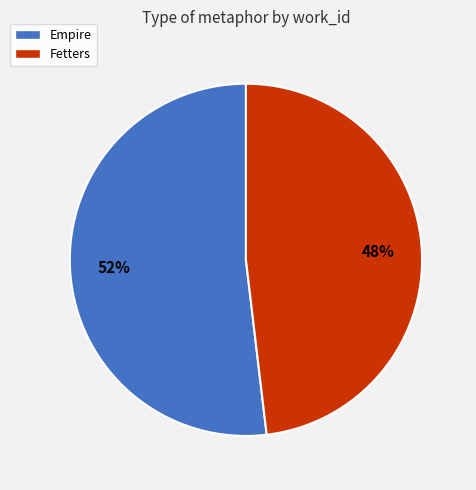

Combined, do Fetters and Empire account for over 50%?

Yes